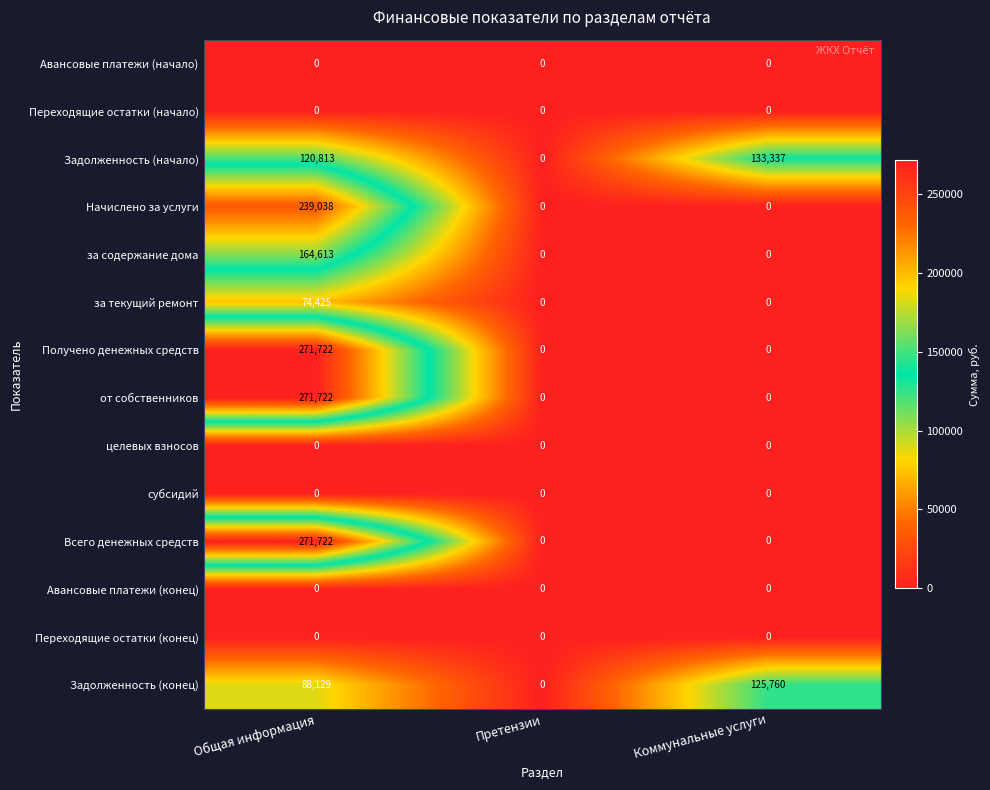

What is the difference between the highest and lowest values at Коммунальные услуги?

133337